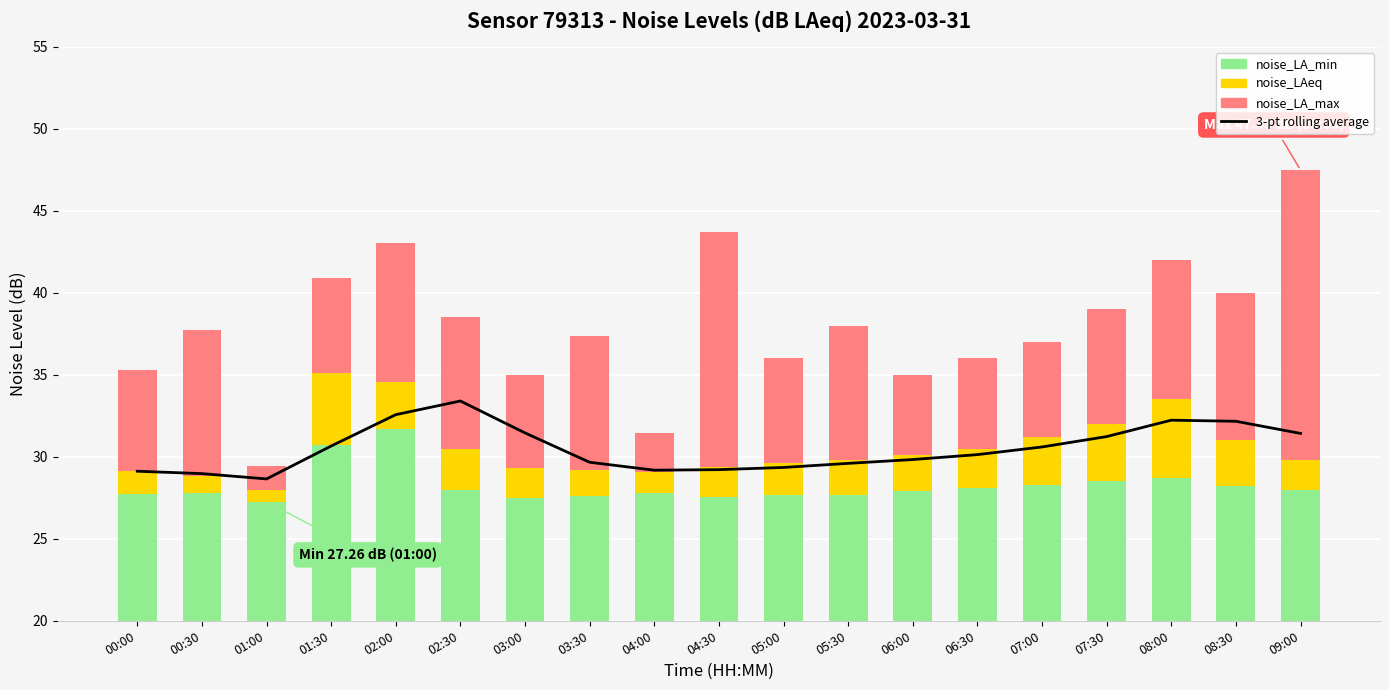

At how many categories does at least one series exceed 0?

19